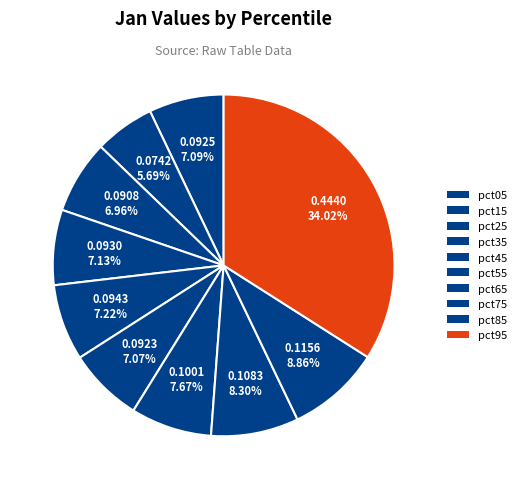

Count the number of slices in the pie.

10